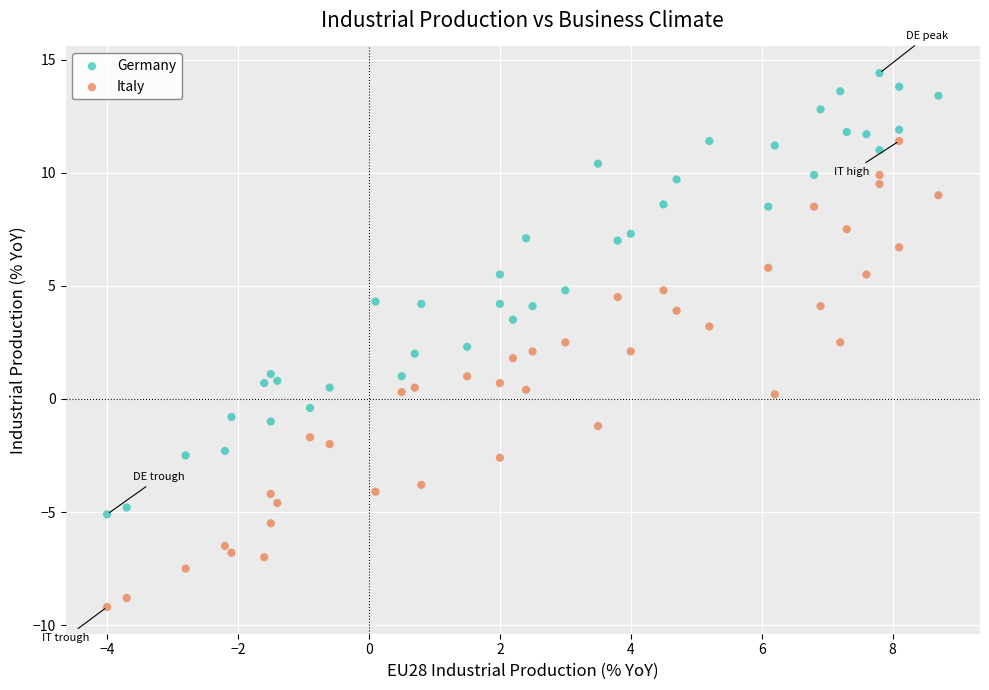

Across all data points, what is the range of Y values (max minus min)?

23.6